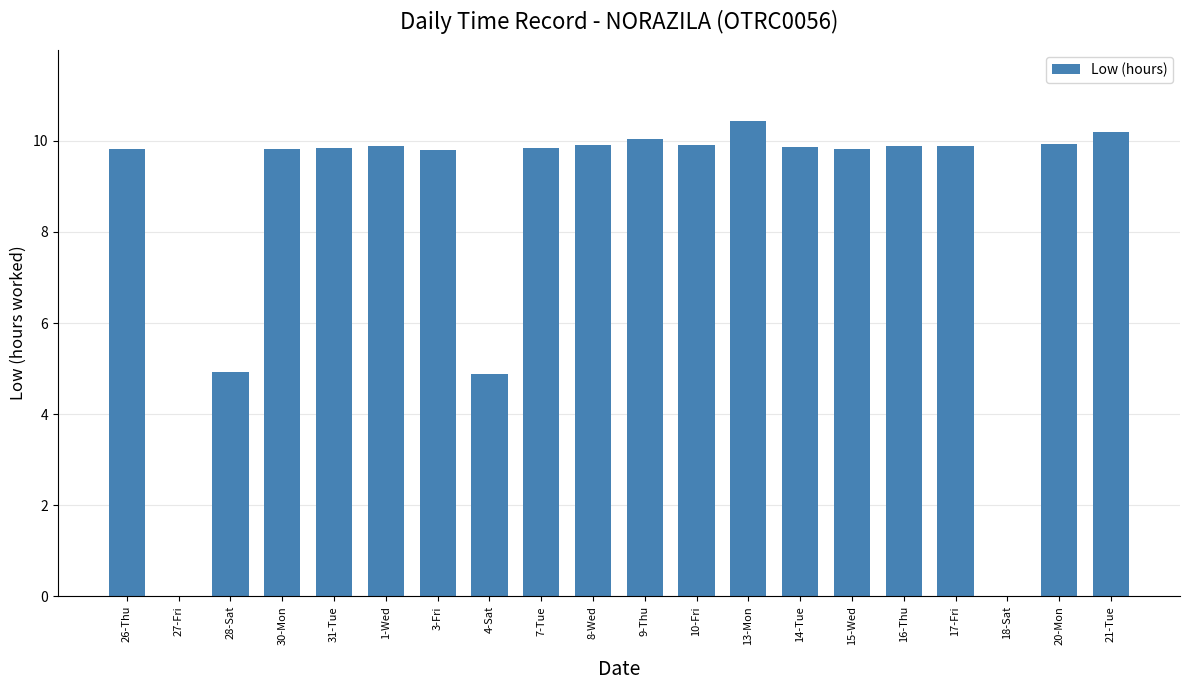

The chart shows a value of 10.4 at 13-Mon. True or false?

True